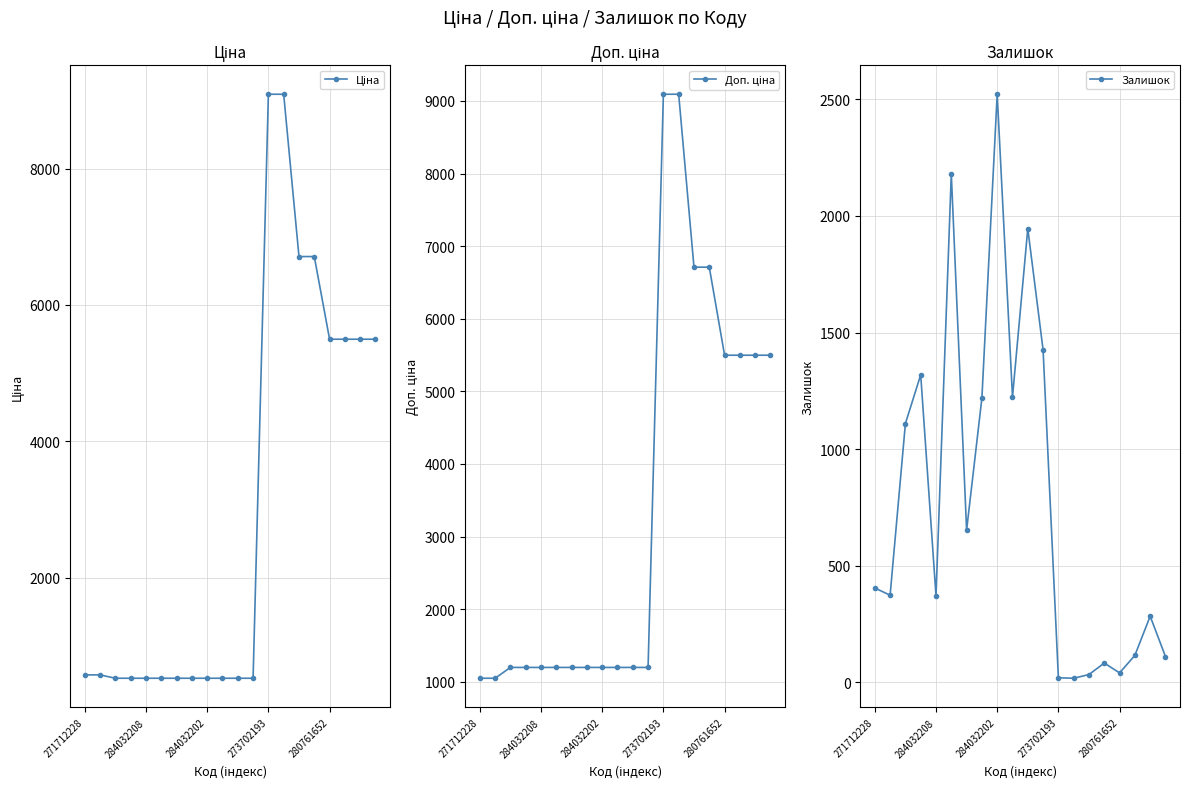

At how many categories does at least one series exceed 6112?

4